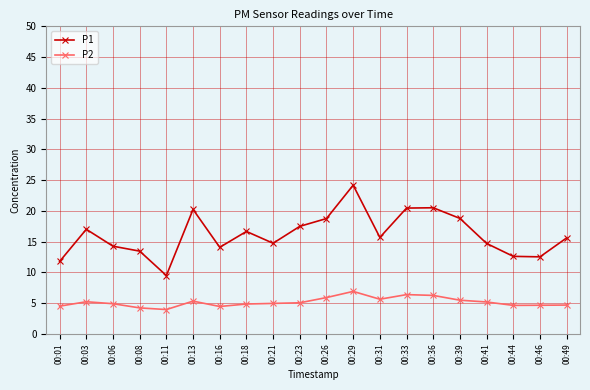

Rank the series at 00:26 from lowest to highest value.

P2, P1